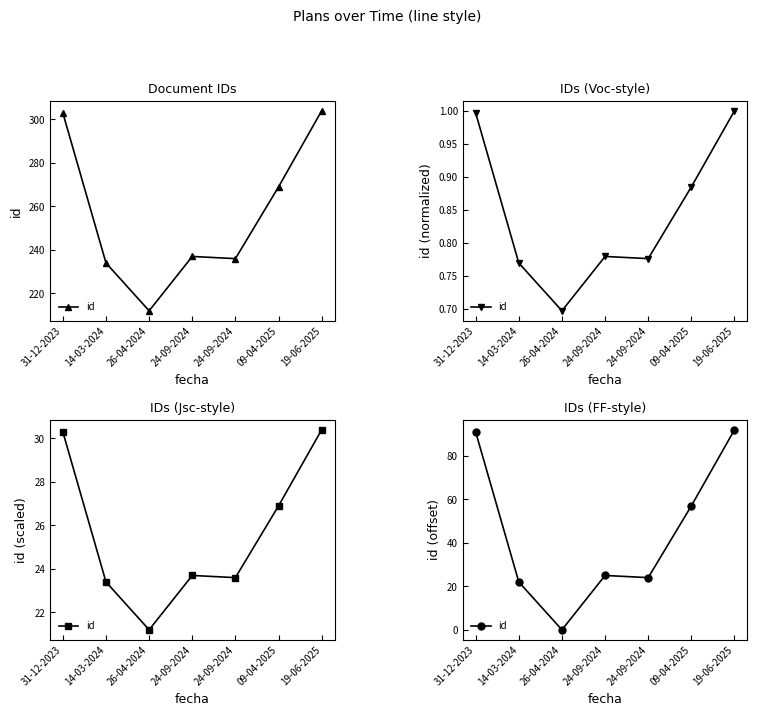

What is the change in value from 31-12-2023 to 14-03-2024?

-69